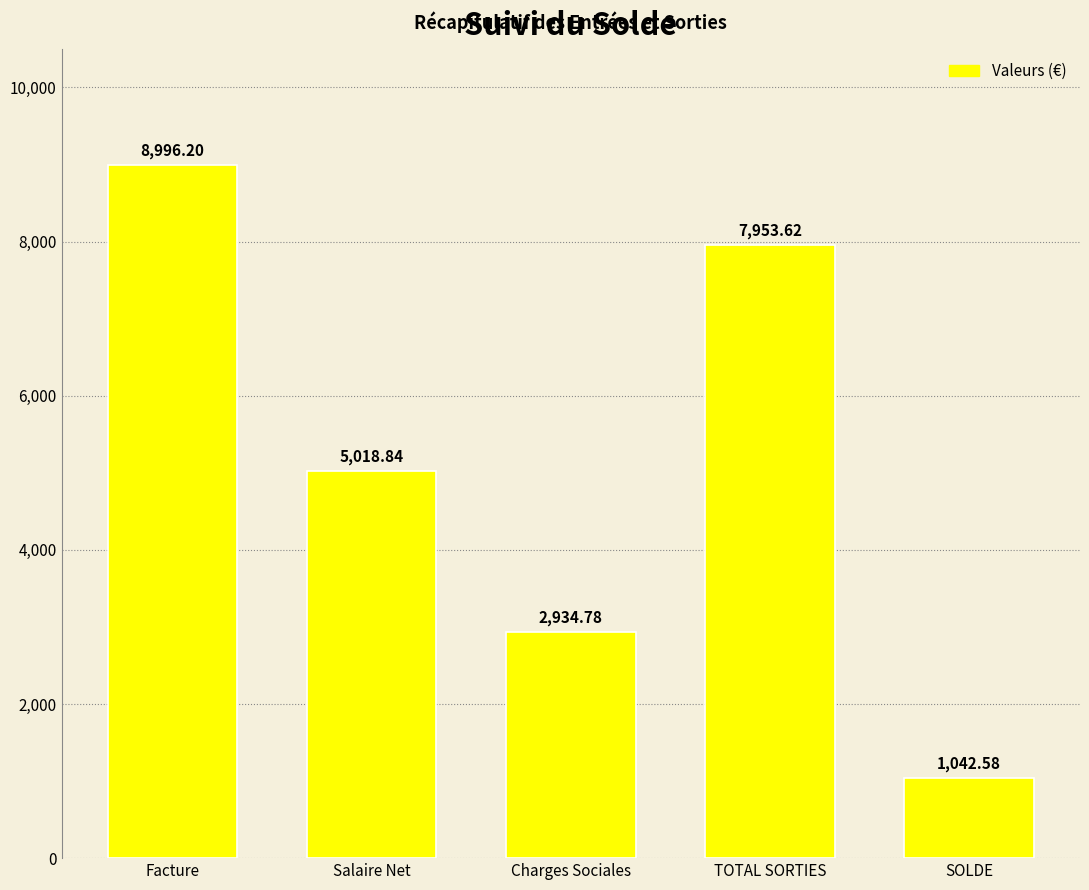

What is the maximum value shown in the chart?

8996.2